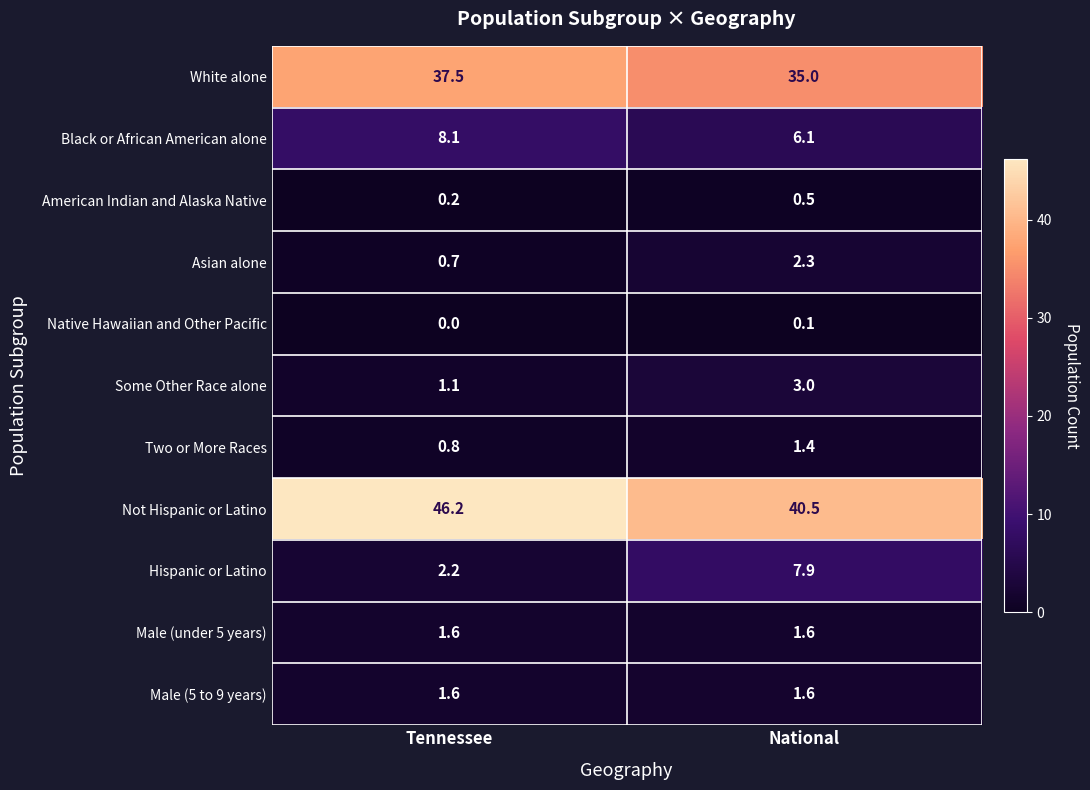

The Hispanic or Latino series shows 1.3 at Tennessee. True or false?

False